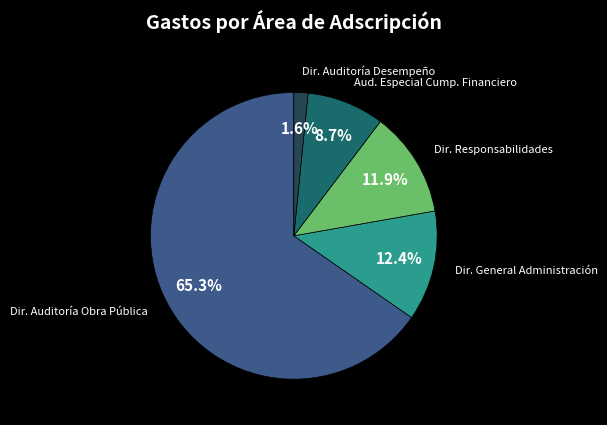

Which slice represents more than half of the pie?

Dir. Auditoría Obra Pública